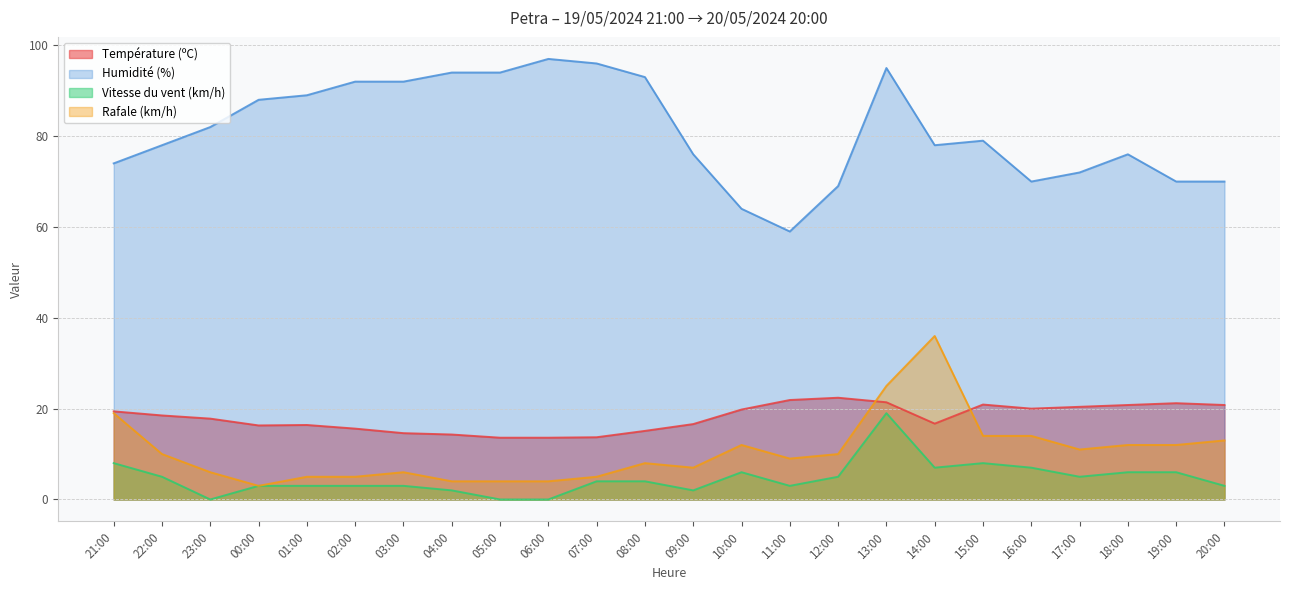

True or false: Température (ºC) and Vitesse du vent (km/h) intersect in this chart.

False